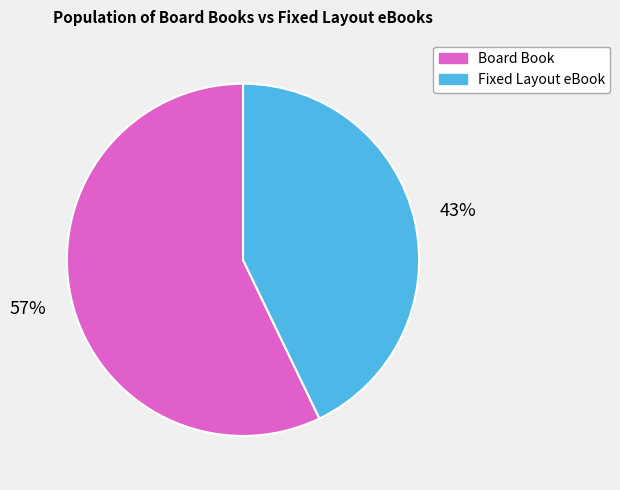

How many segments does this pie chart have?

2